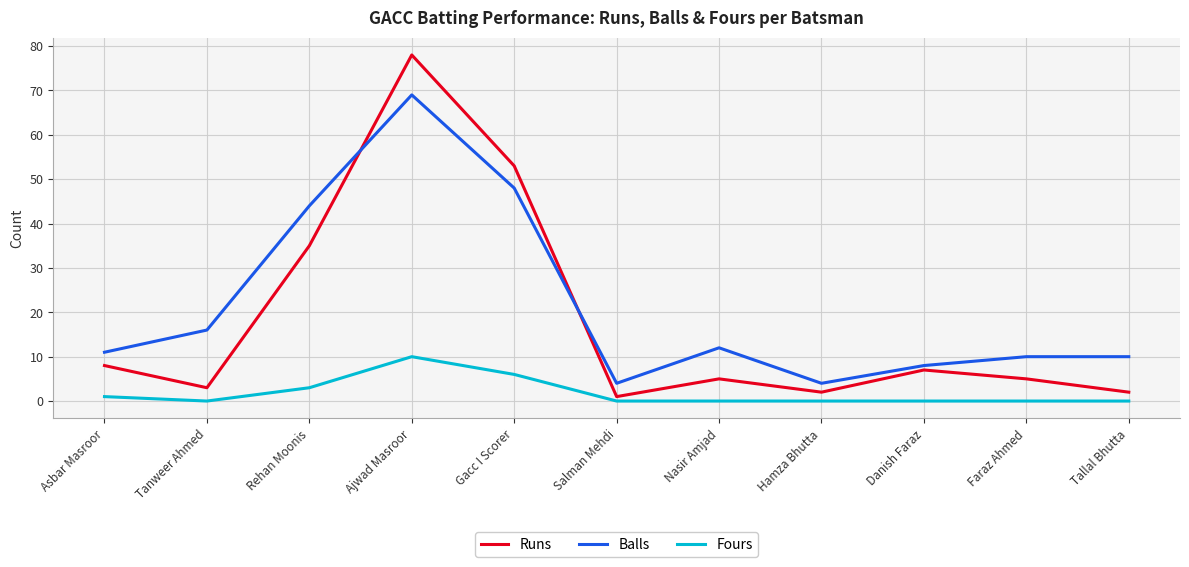

At Tanweer Ahmed, list the series in order from largest to smallest.

Balls, Runs, Fours